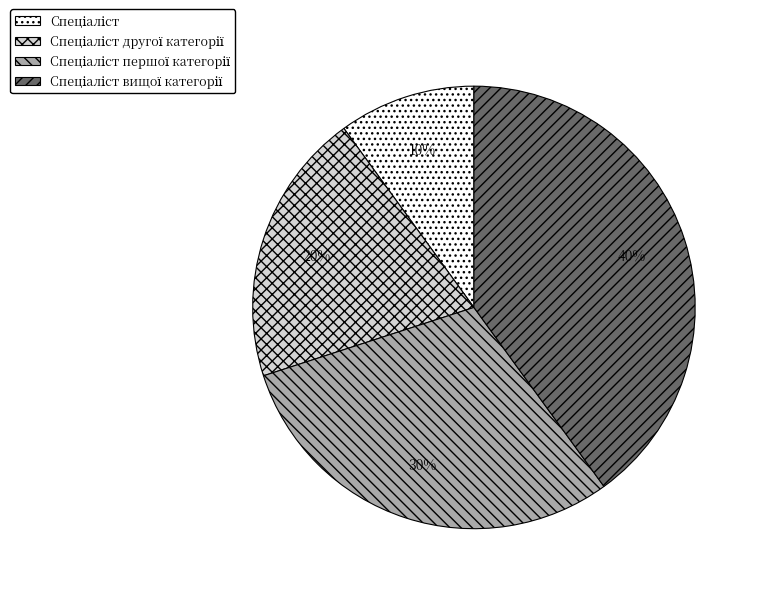

To the nearest percent, what is the difference between the largest and smallest slice percentages?

30%